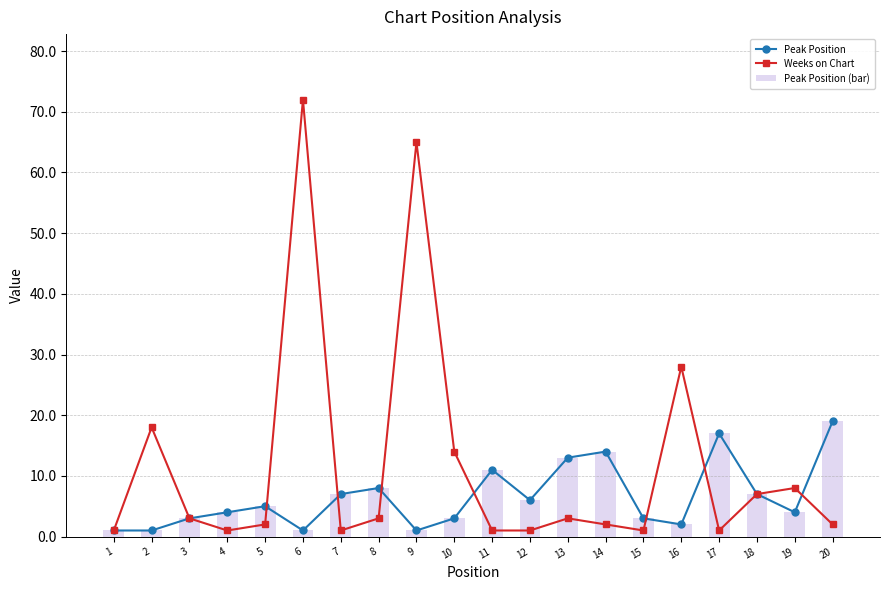

How many values in the Peak Position (bar) series exceed 5?

9